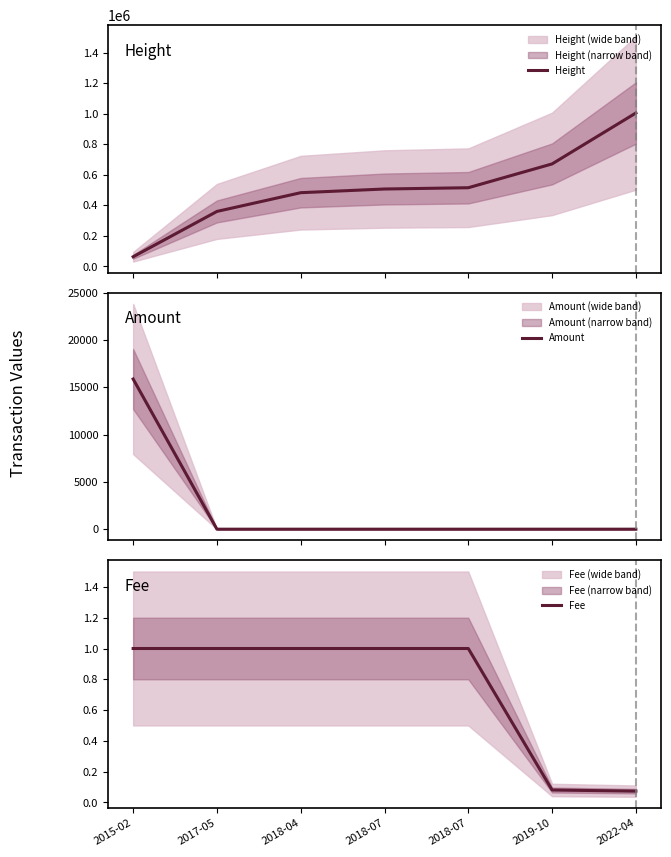

Reading left to right, list all the values displayed in this chart.

Height: 63166.0	360307.0	483160.0	507365.0	515719.0	671802.0	1005560.0
Amount: 15886.0	0.0	0.0	0.0	0.0	0.0	0.0
Fee: 1.0	1.0	1.0	1.0	1.0	0.1	0.1